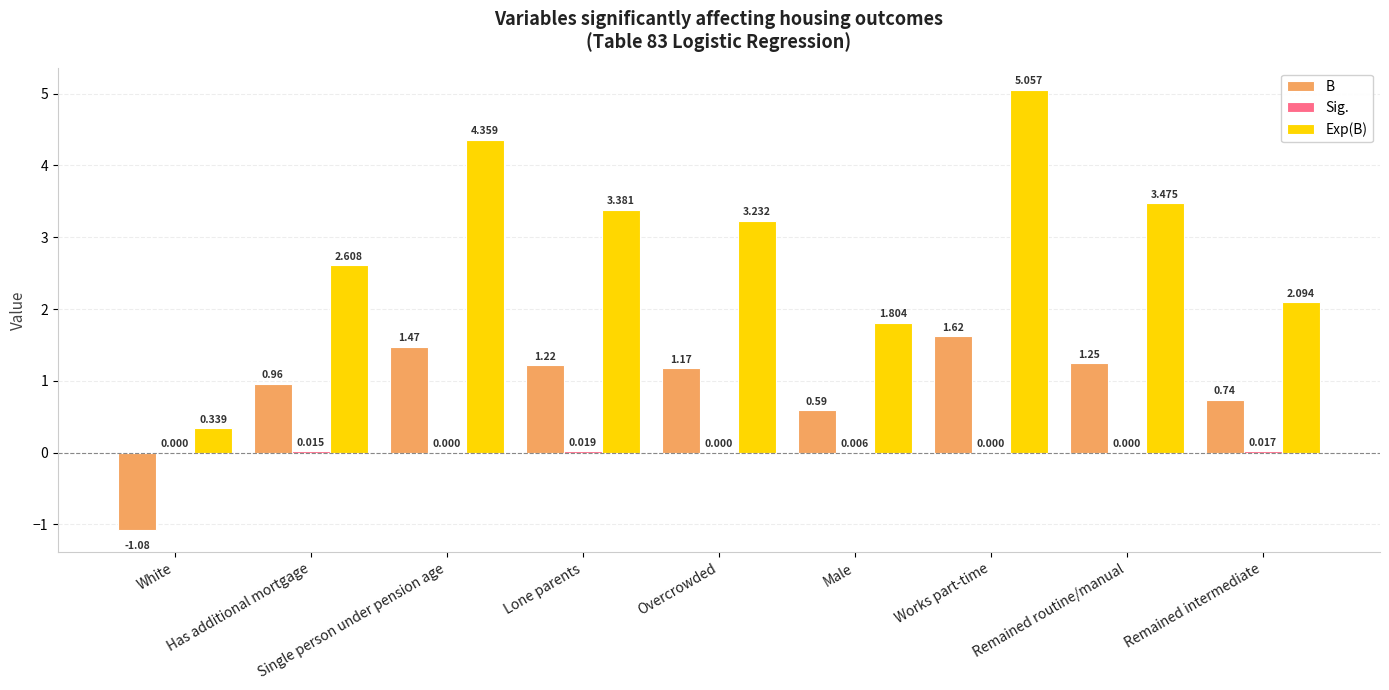

Which category has the highest value across all series?

Works part-time